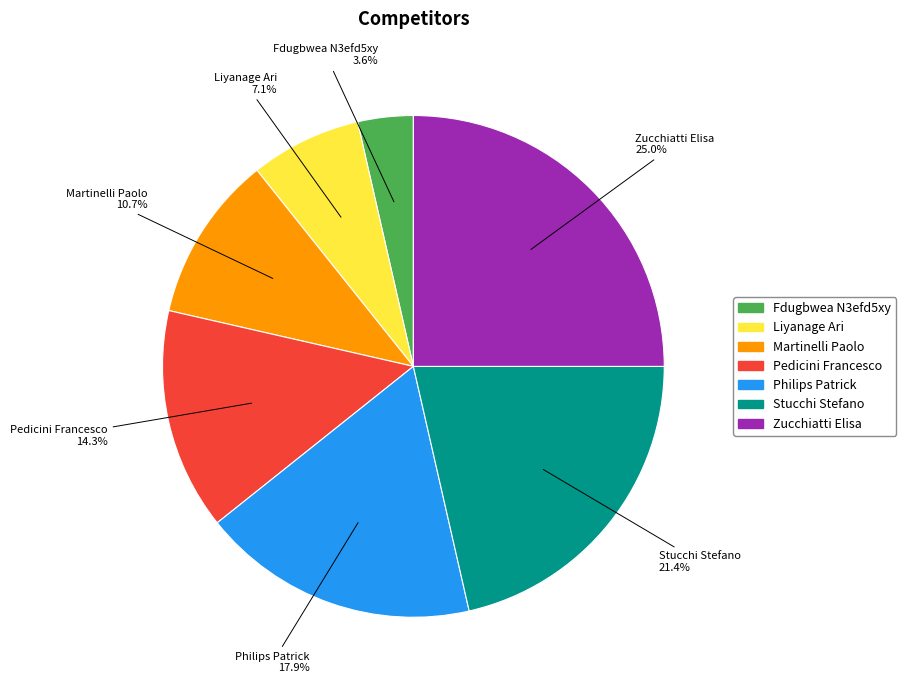

Count the number of slices in the pie.

7